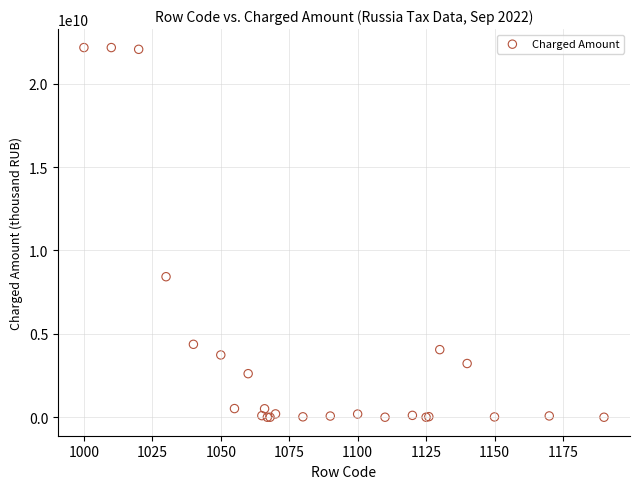

What Y value in the scatter plot is closest to 11085046613?

8428009437